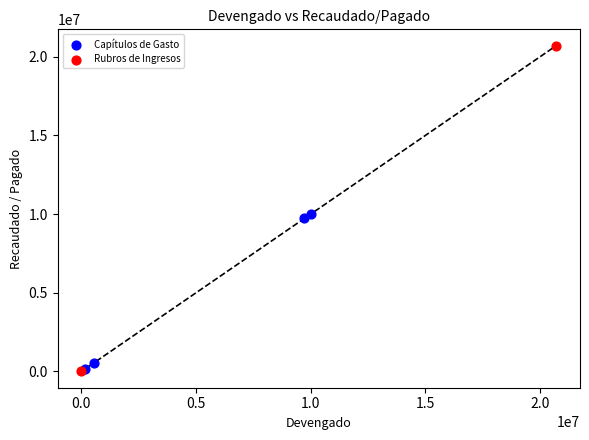

What are all the series names shown in the legend?

Capítulos de Gasto, Rubros de Ingresos